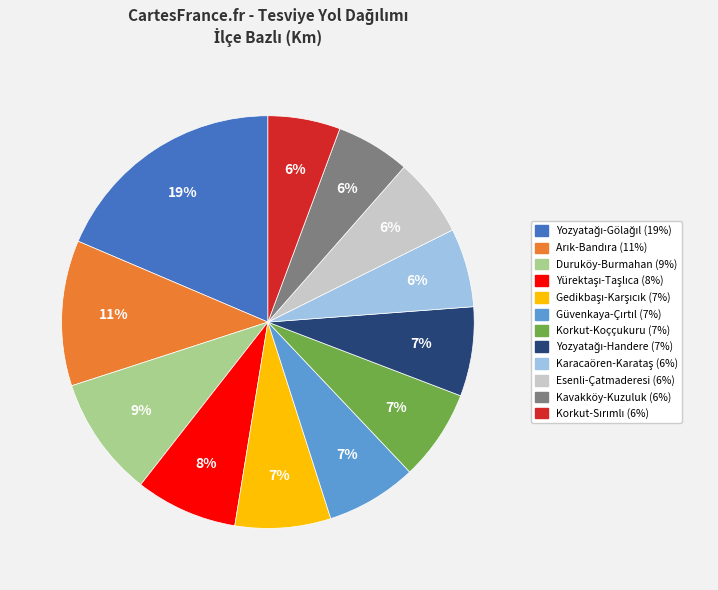

What percentage is the Kavakköy-Kuzuluk slice, to the nearest percent?

6%